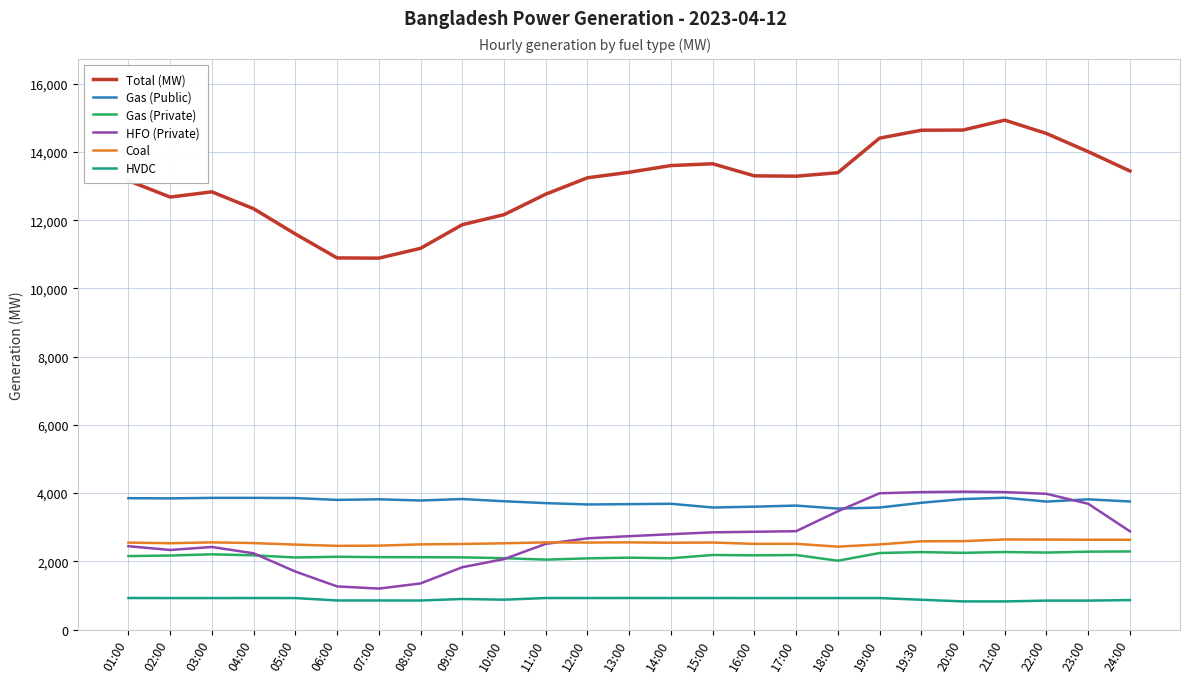

What are all the series names shown in the legend?

Total (MW), Gas (Public), Gas (Private), HFO (Private), Coal, HVDC